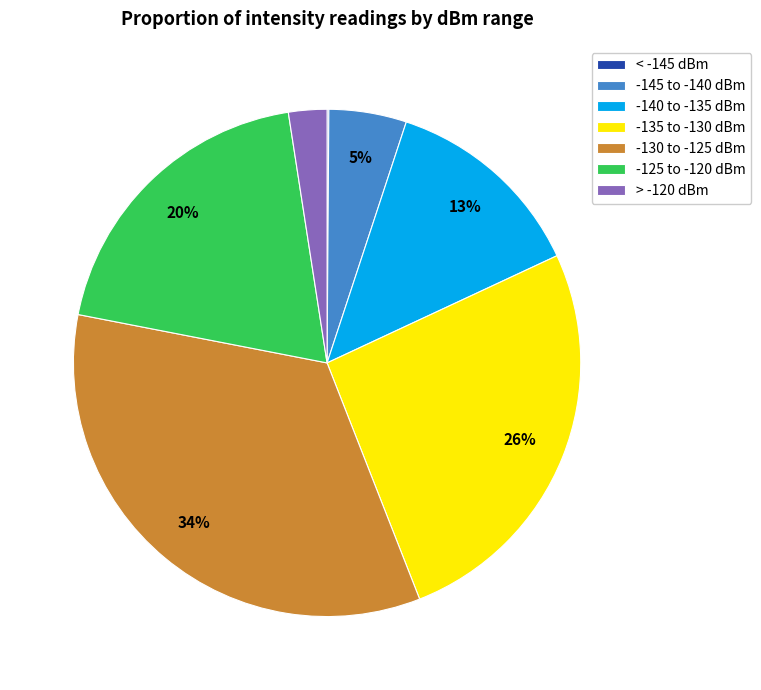

Between -145 to -140 dBm and > -120 dBm, which is larger?

-145 to -140 dBm